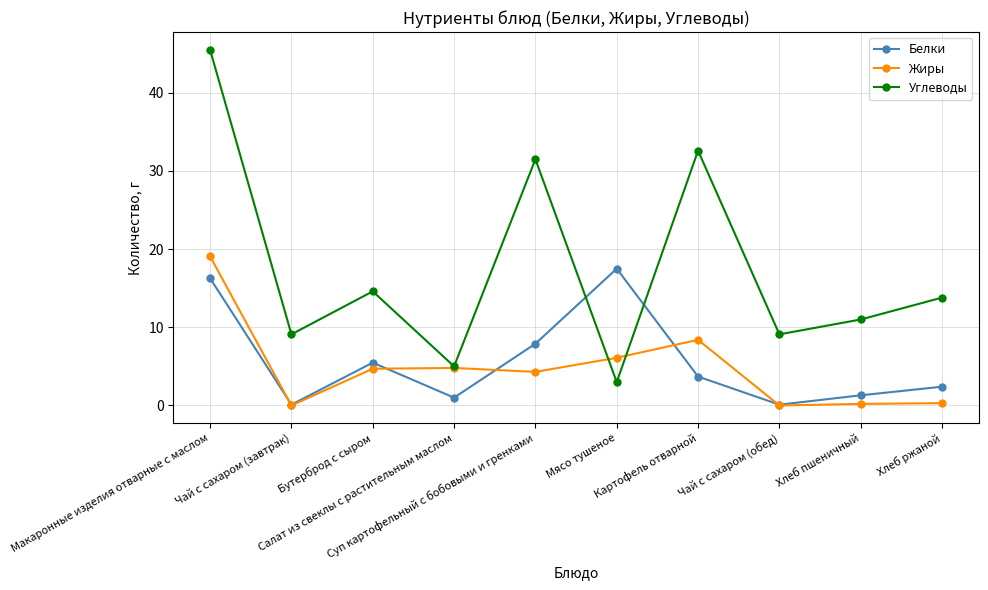

In Углеводы, how many points are lower than both neighbors (excluding endpoints)?

4